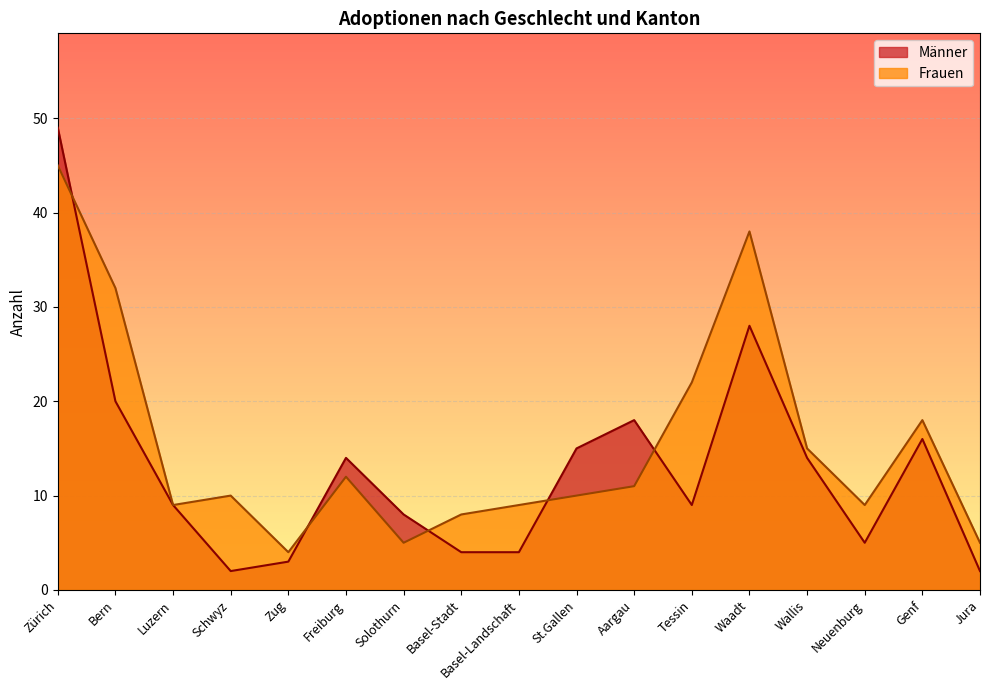

What position from the left is Neuenburg?

15